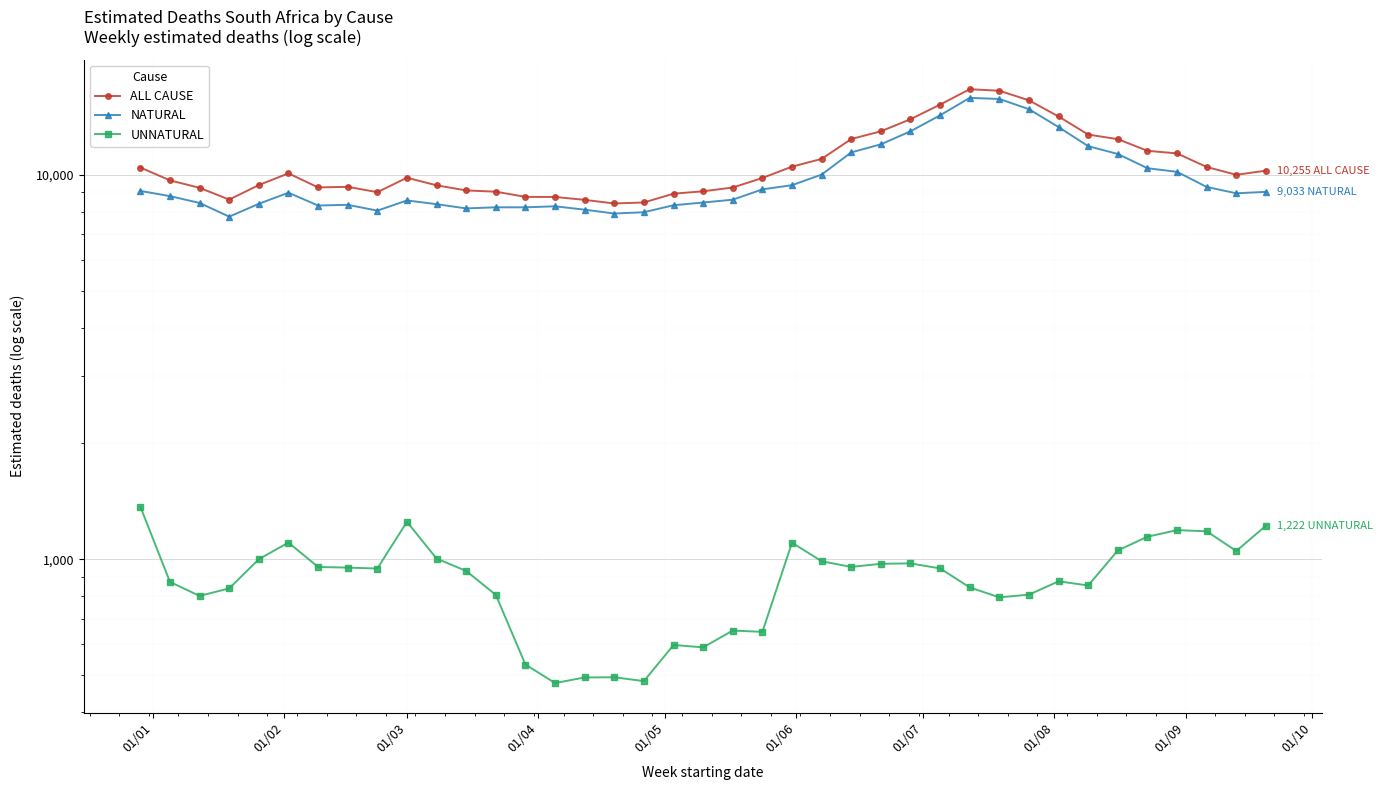

Which series has the largest range (max minus min)?

ALL CAUSE